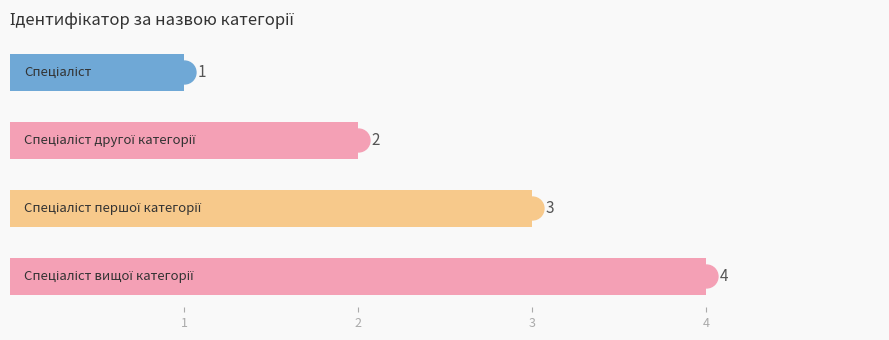

What is the value of the 3rd bar from the top?

3